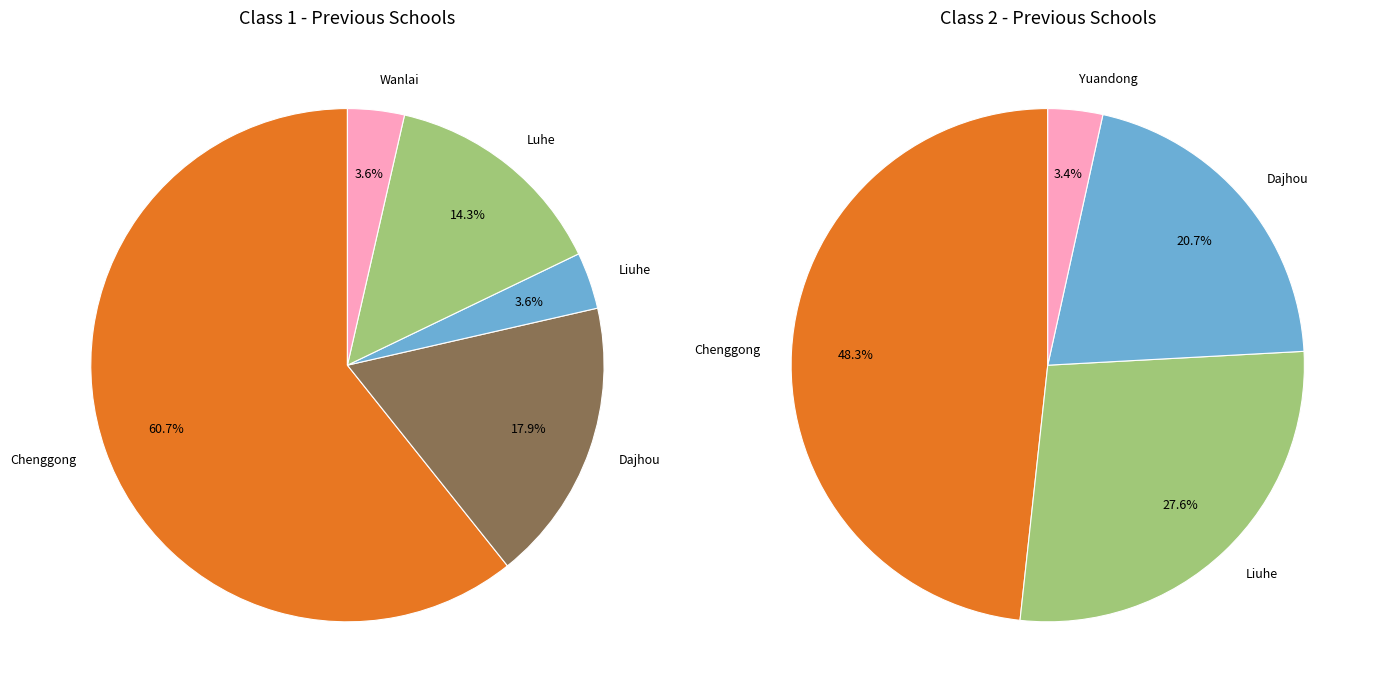

The 2 slice represents 20% of the pie. True or false?

False